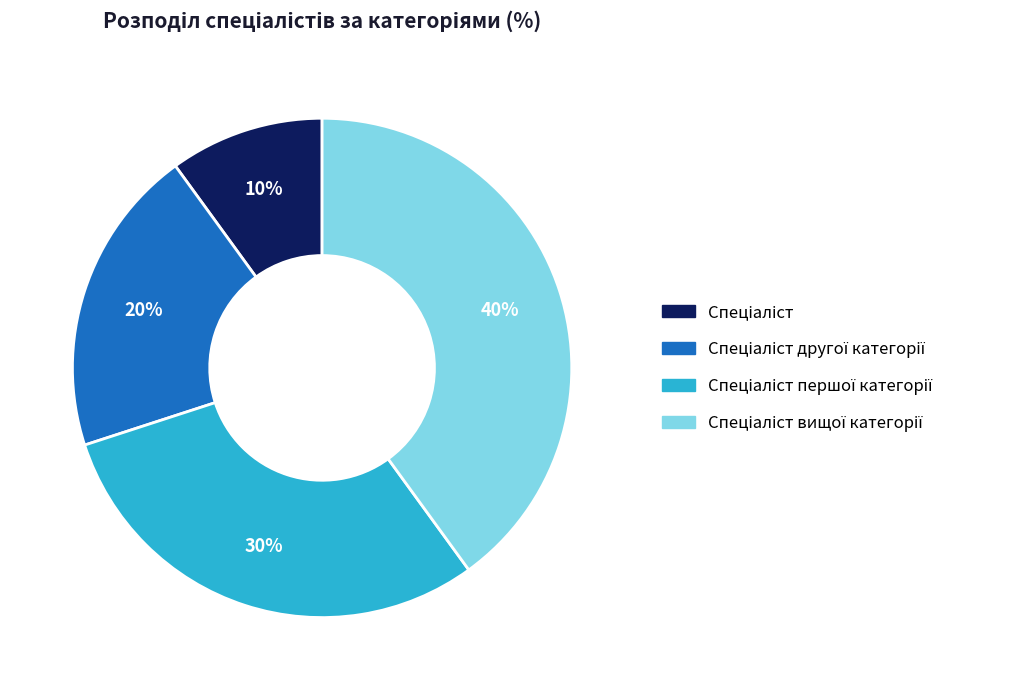

Does any single category account for the majority?

No